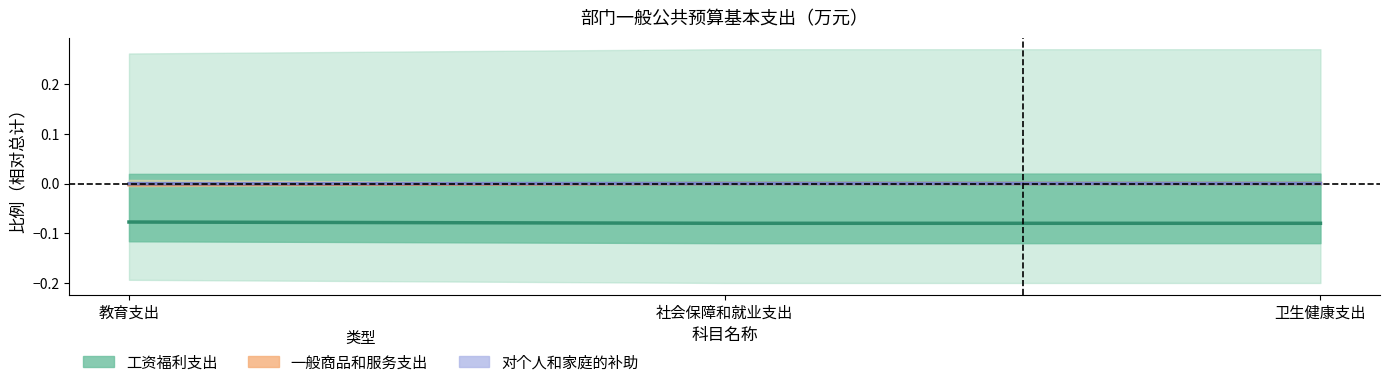

At which category is the sum across all series the highest?

教育支出